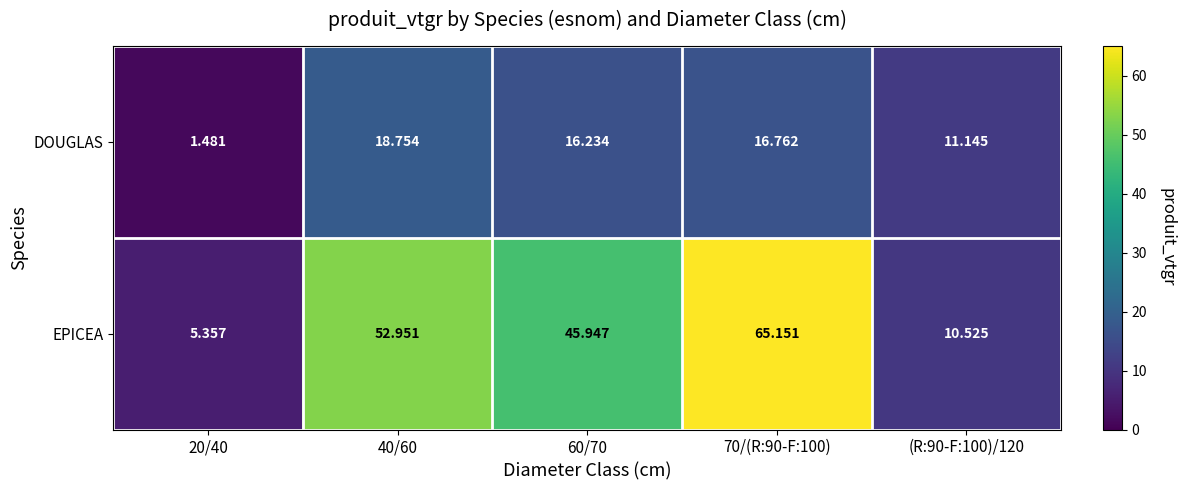

List the series in order of their peak value, highest first.

EPICEA, DOUGLAS